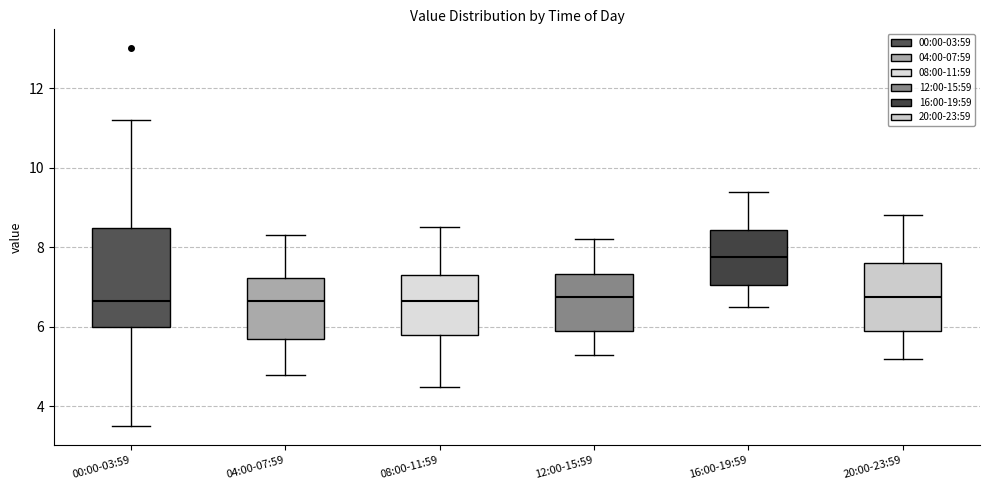

Which box's median line is the highest?

16:00-19:59